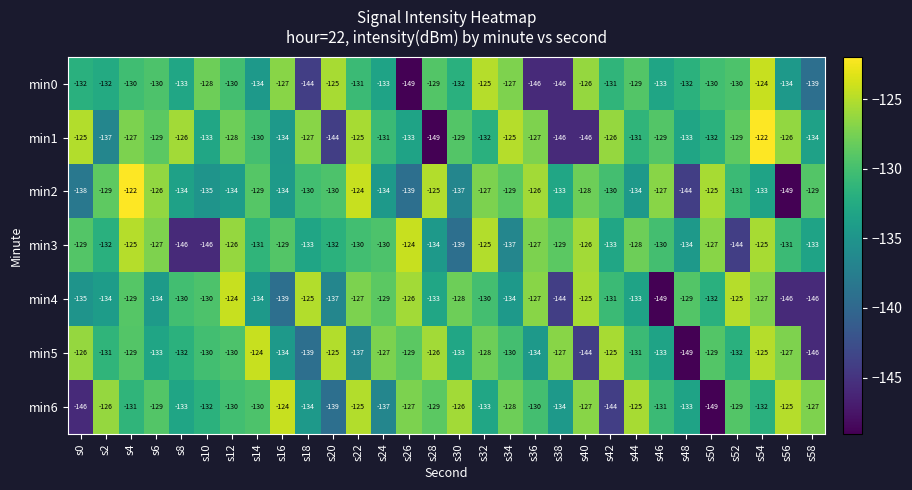

What is the total value across all series at s18?

-932